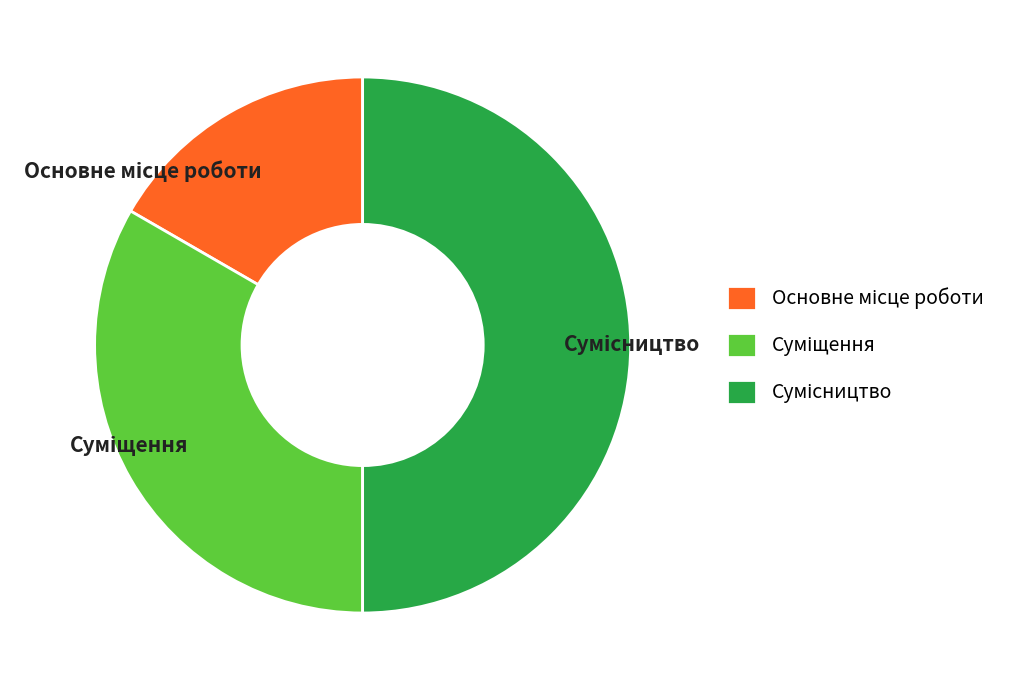

Which category has the smallest portion of the pie?

Основне місце роботи